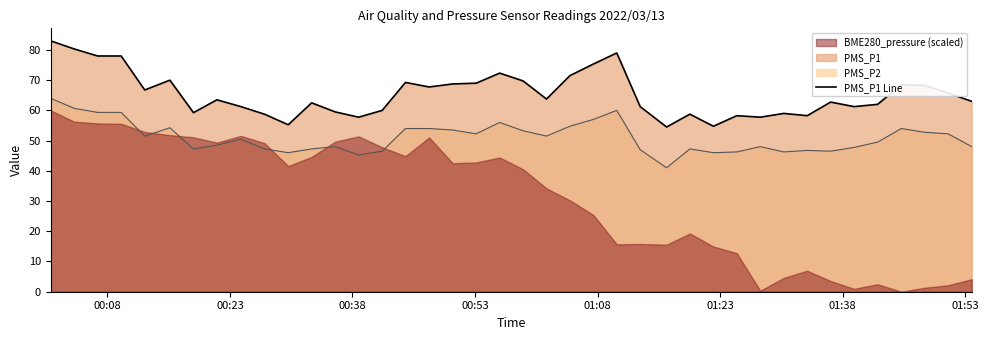

In PMS_P2, how many points are higher than both neighbors (excluding endpoints)?

9